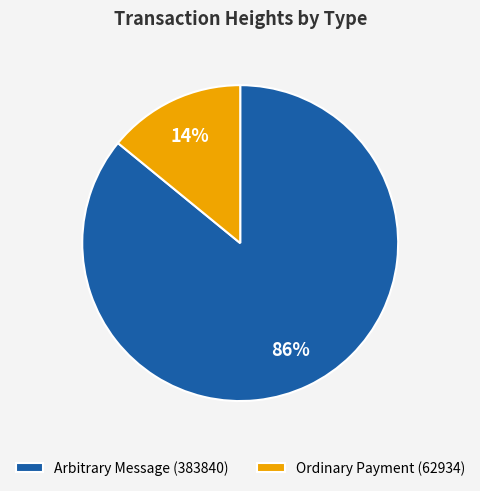

Which category accounts for the majority?

Arbitrary Message (383840)